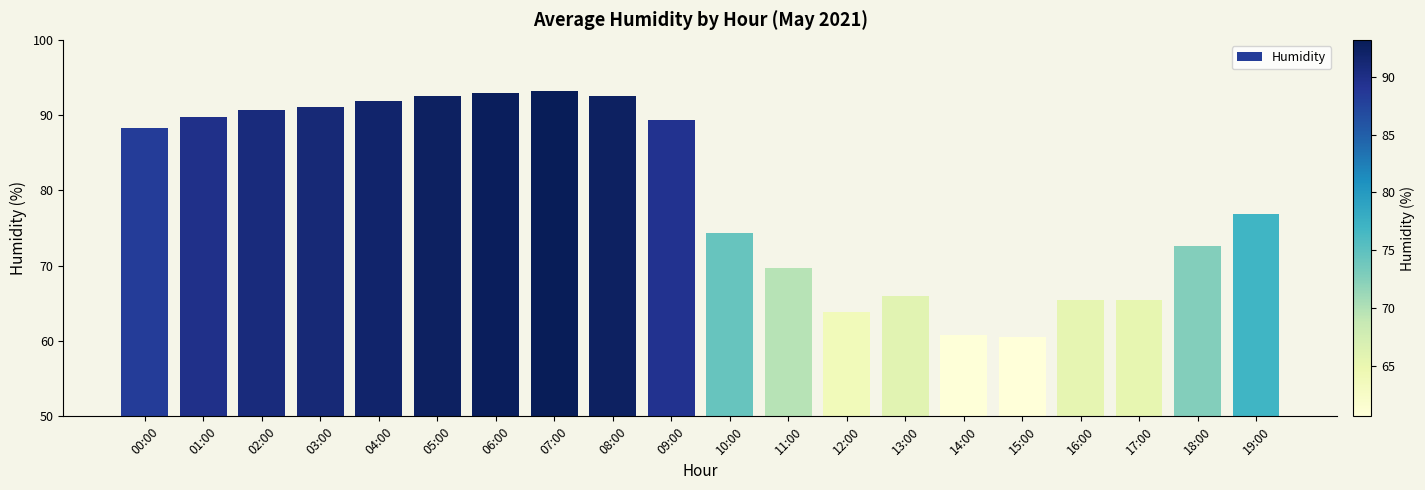

What position from the right is 10:00?

10